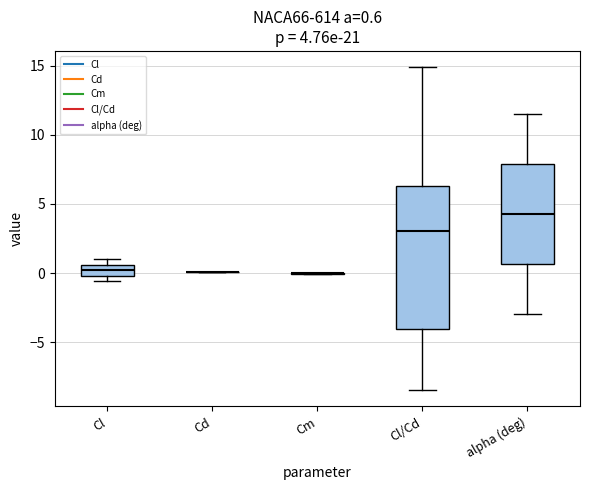

Comparing the boxes themselves (not the whiskers), which one is the tallest?

Cl/Cd